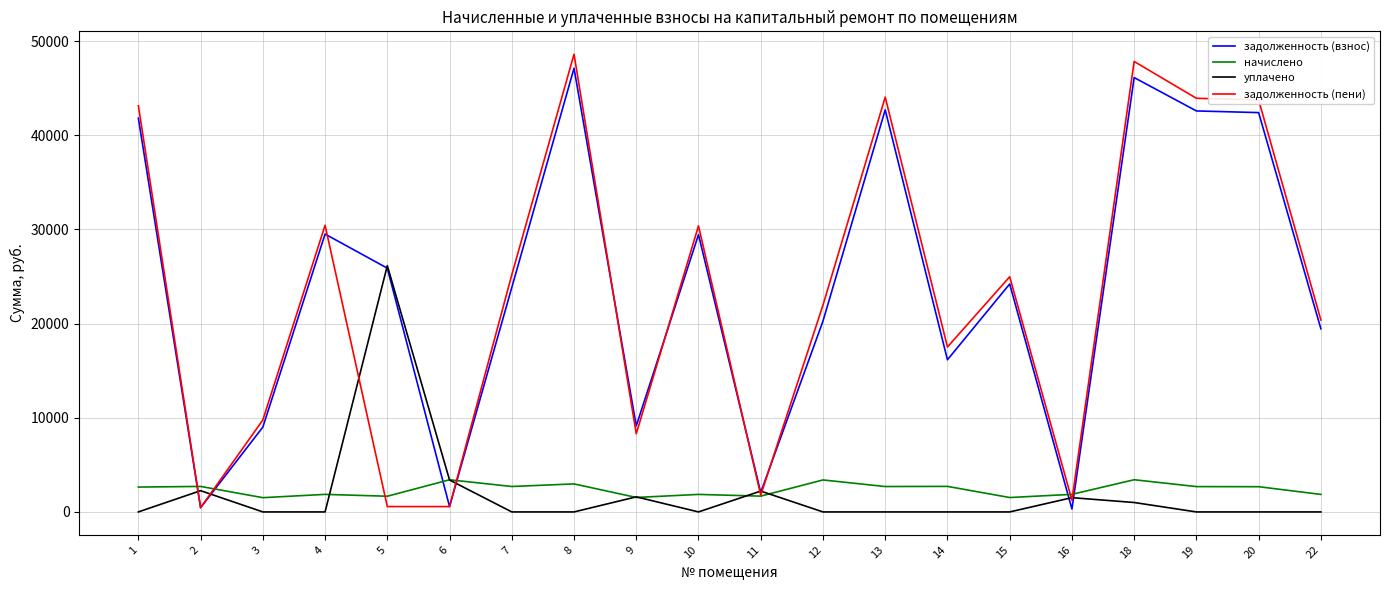

Does the chart display data point markers on the line(s)?

No